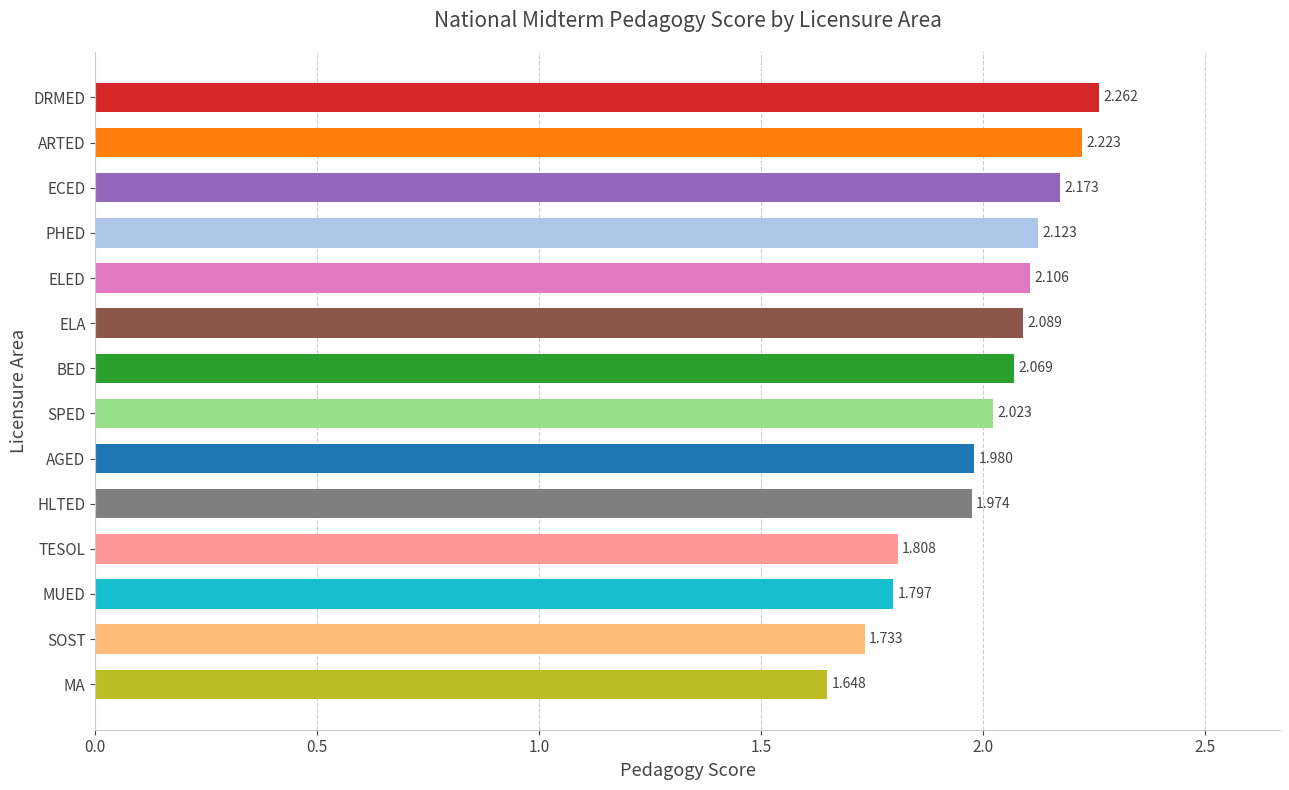

At which category does the chart reach its minimum across all series?

MA